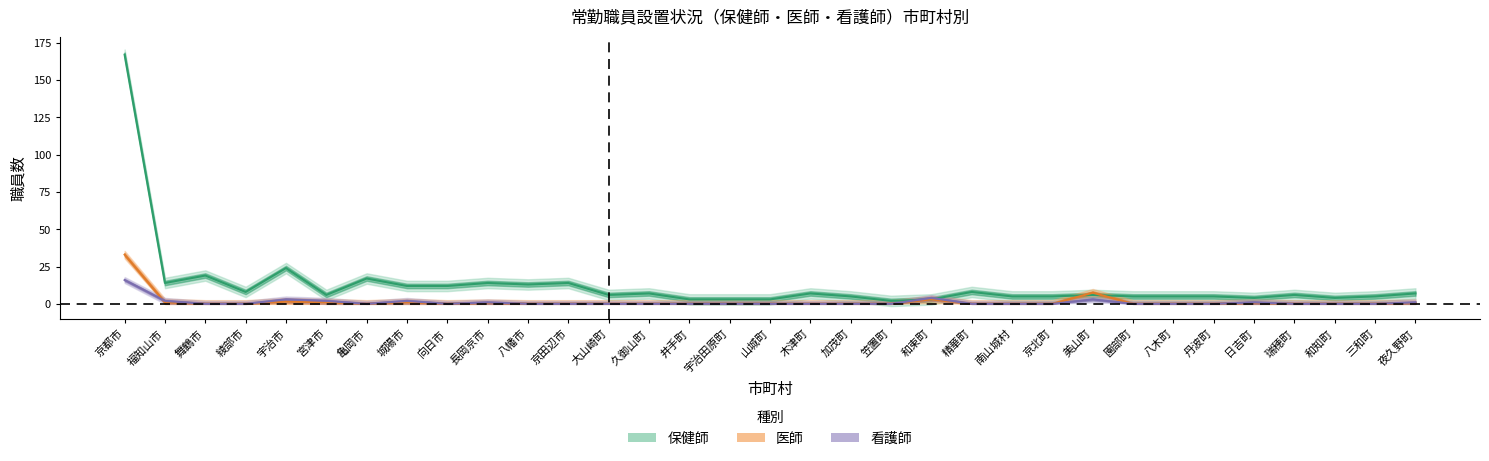

What are all the series names shown in the legend?

保健師, 医師, 看護師